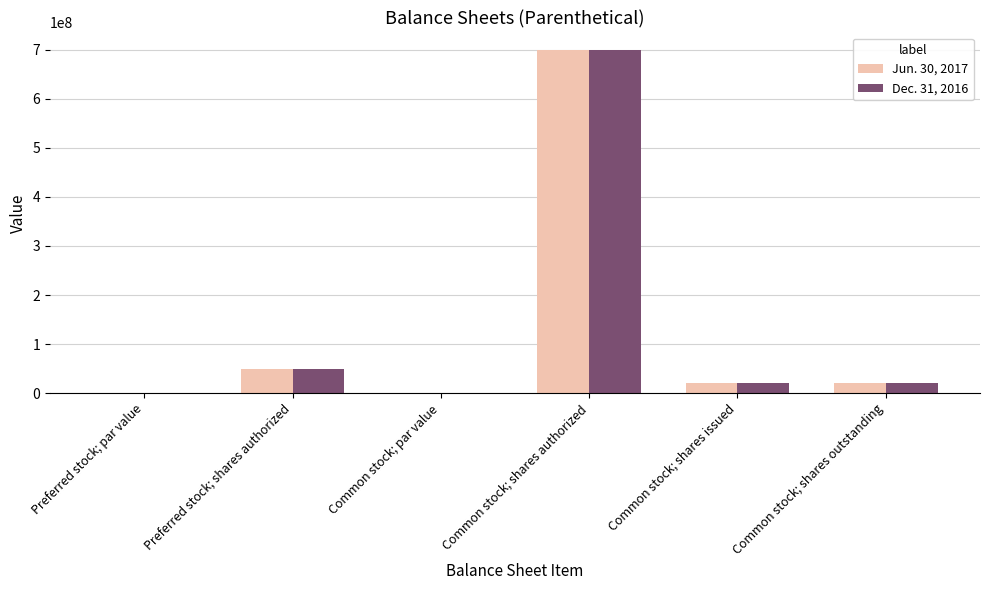

What is the maximum value shown in the chart?

700000000.0